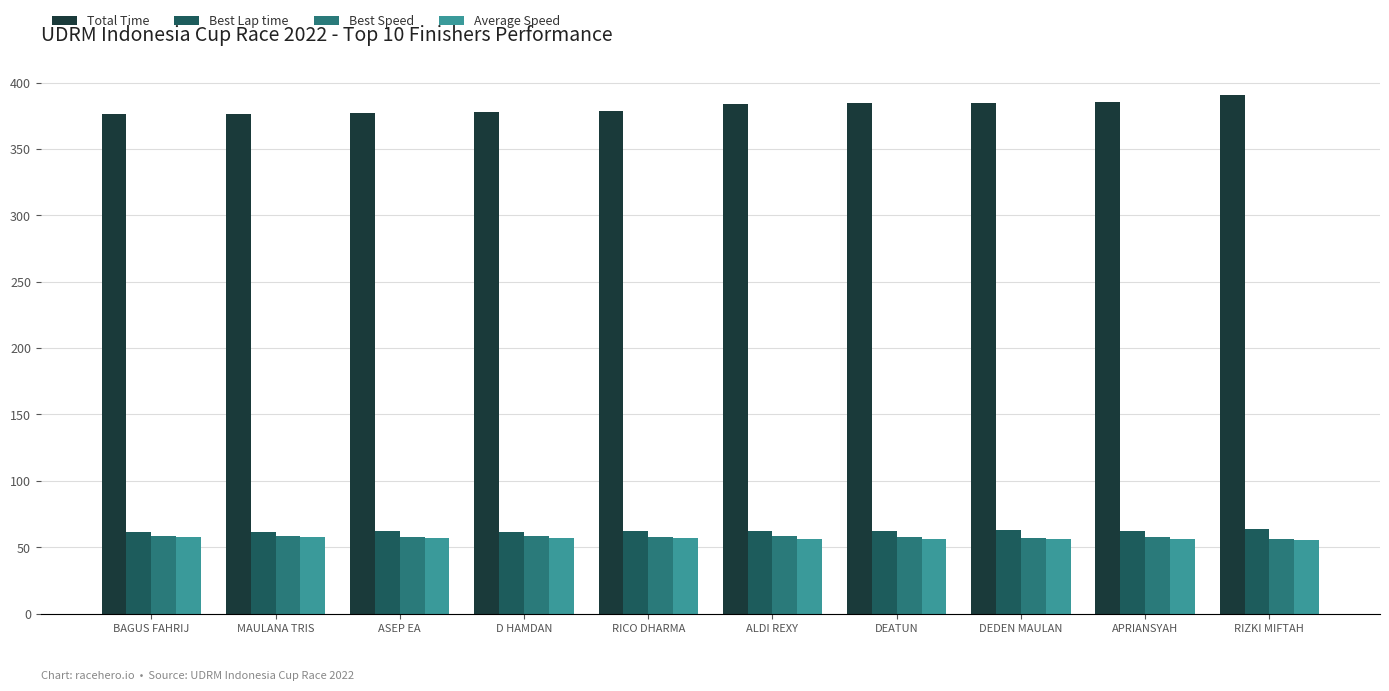

How many bars are there in each group?

4